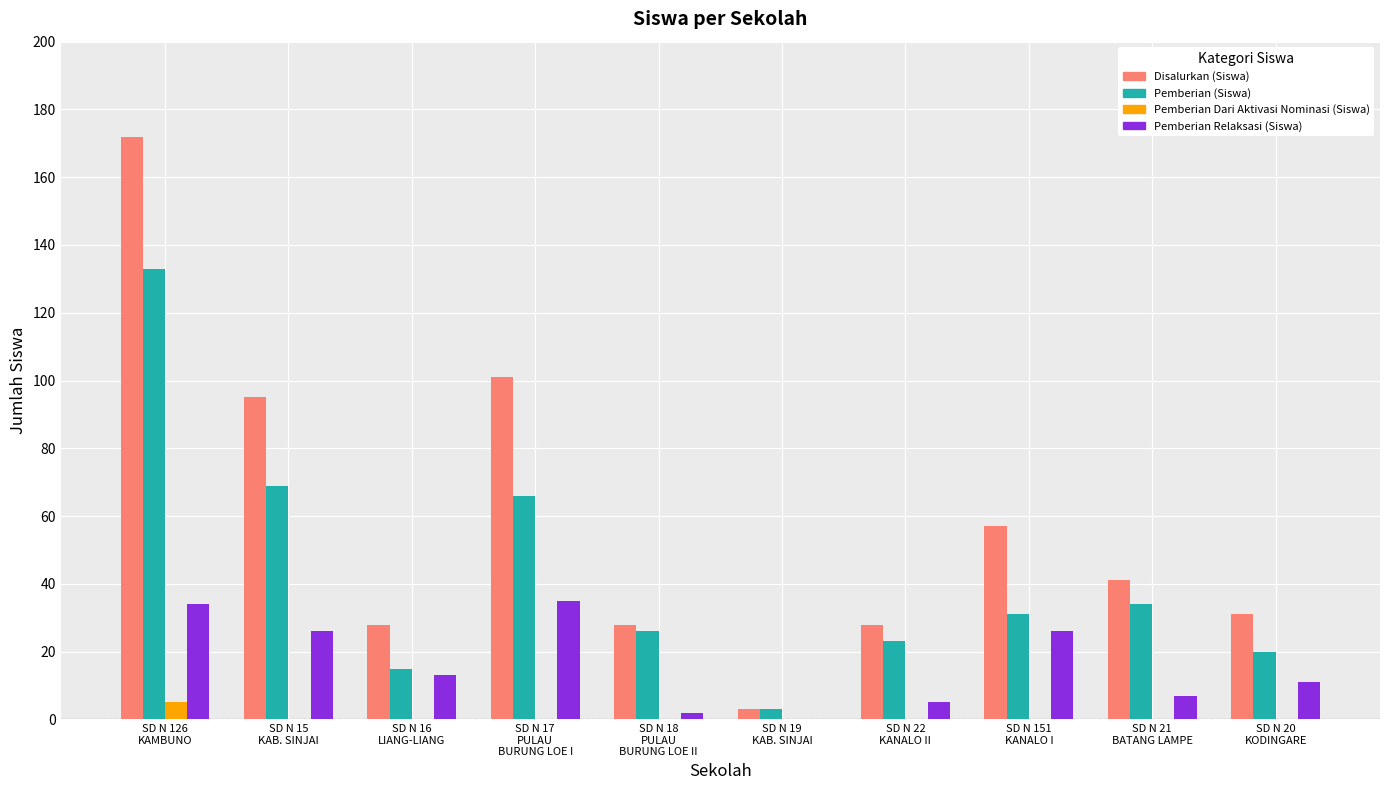

What are all the series names shown in the legend?

Disalurkan (Siswa), Pemberian (Siswa), Pemberian Dari Aktivasi Nominasi (Siswa), Pemberian Relaksasi (Siswa)